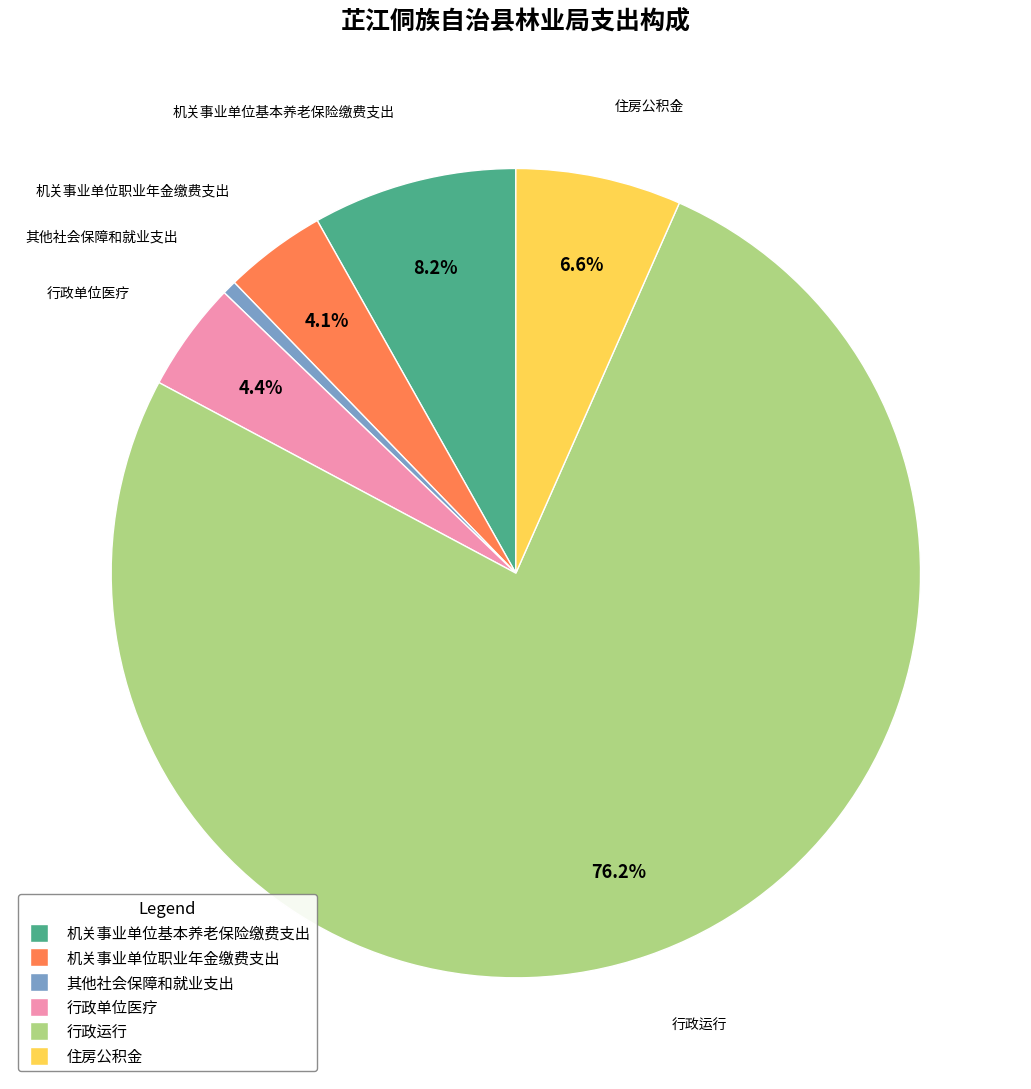

To the nearest percent, what portion does 行政运行 represent?

76%